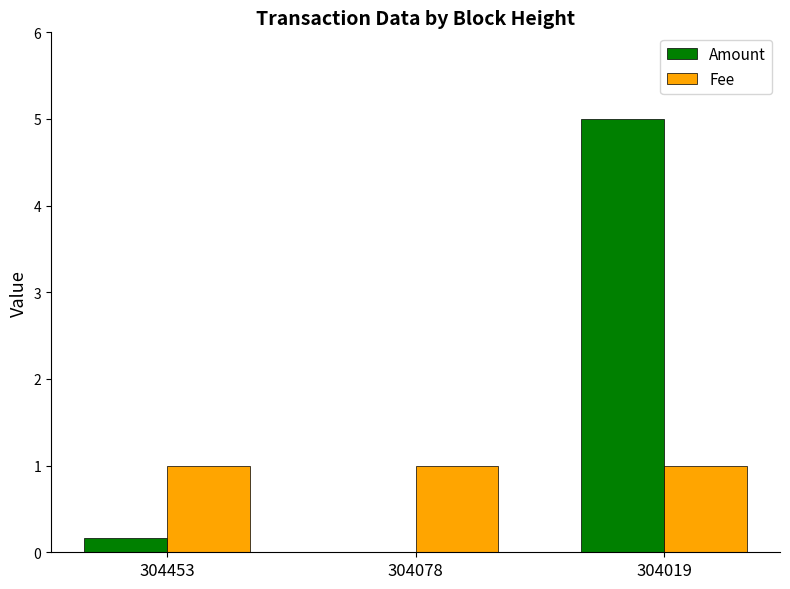

Reading right to left, list all the values displayed in this chart.

Amount: 5.0	0.0	0.2
Fee: 1.0	1.0	1.0